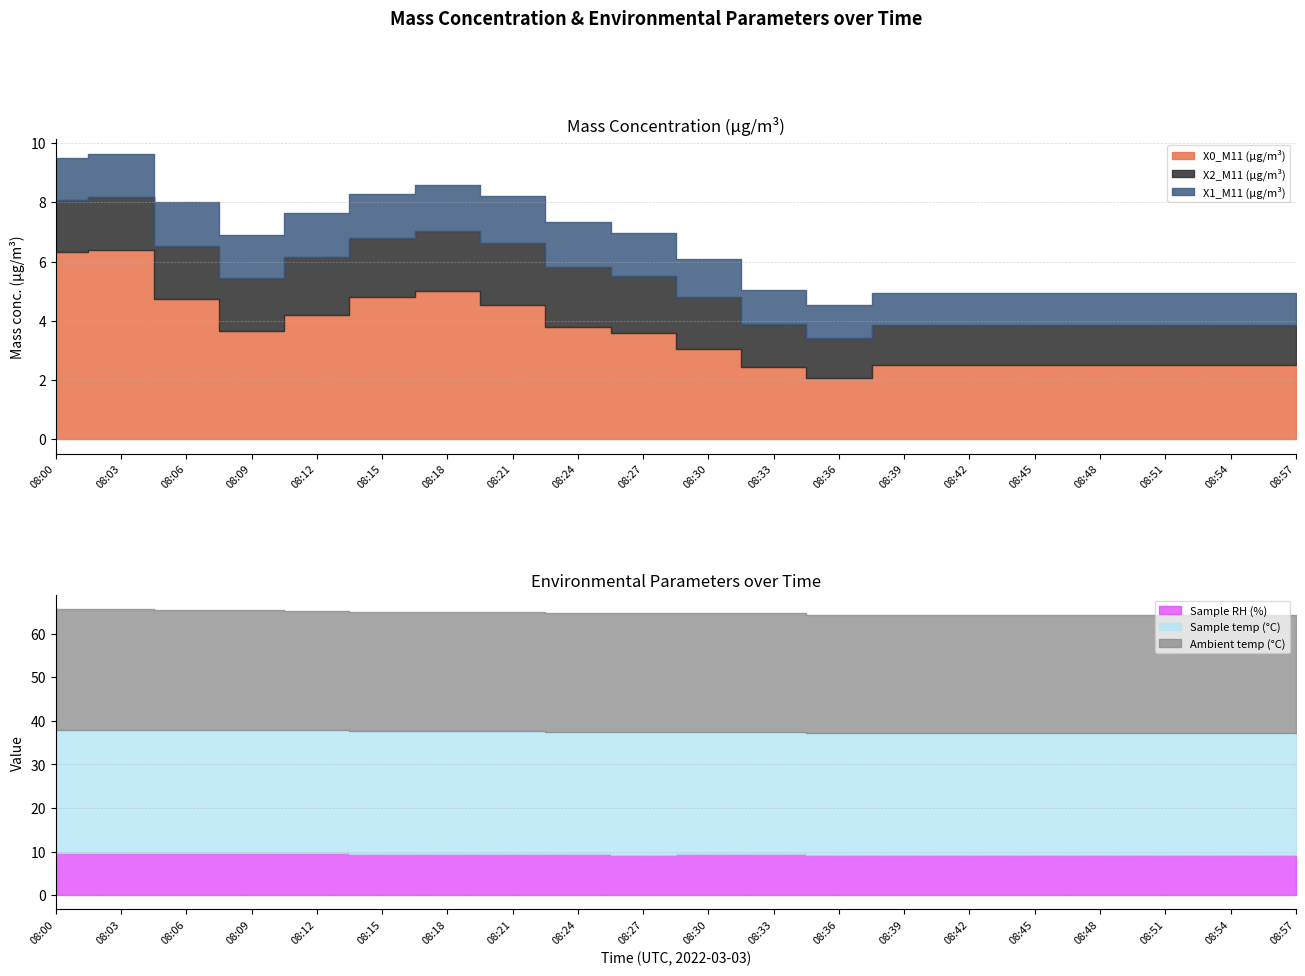

What is the smallest value displayed?

1.1